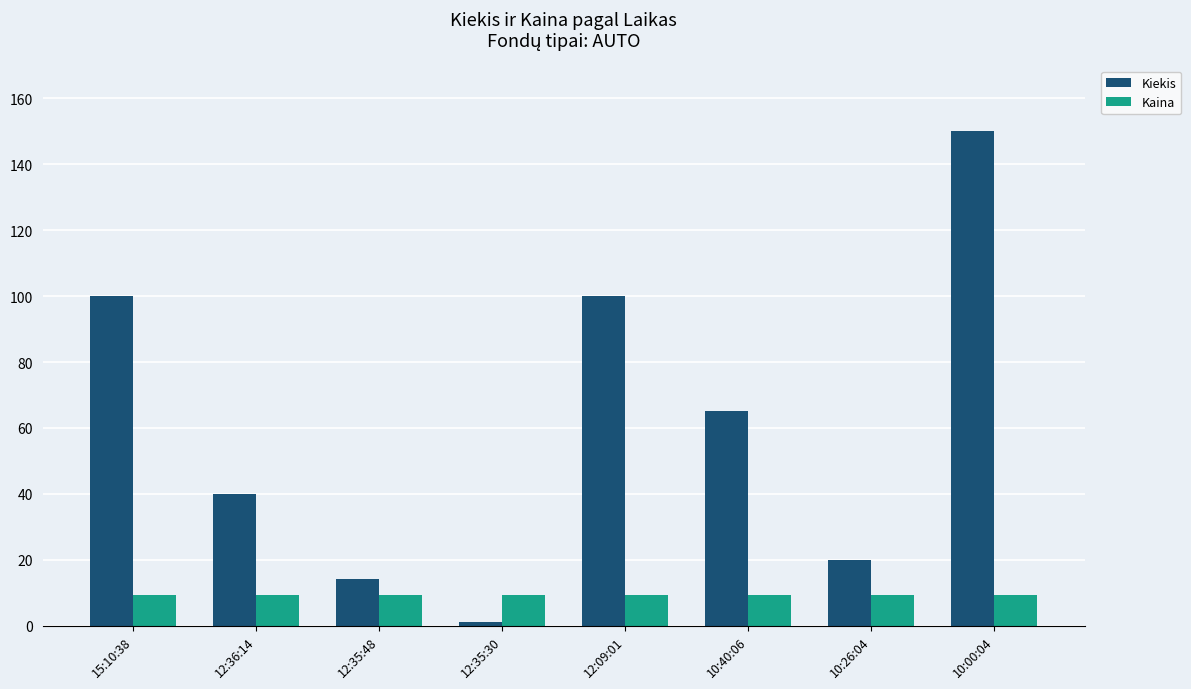

List the series in order of their peak value, highest first.

Kiekis, Kaina